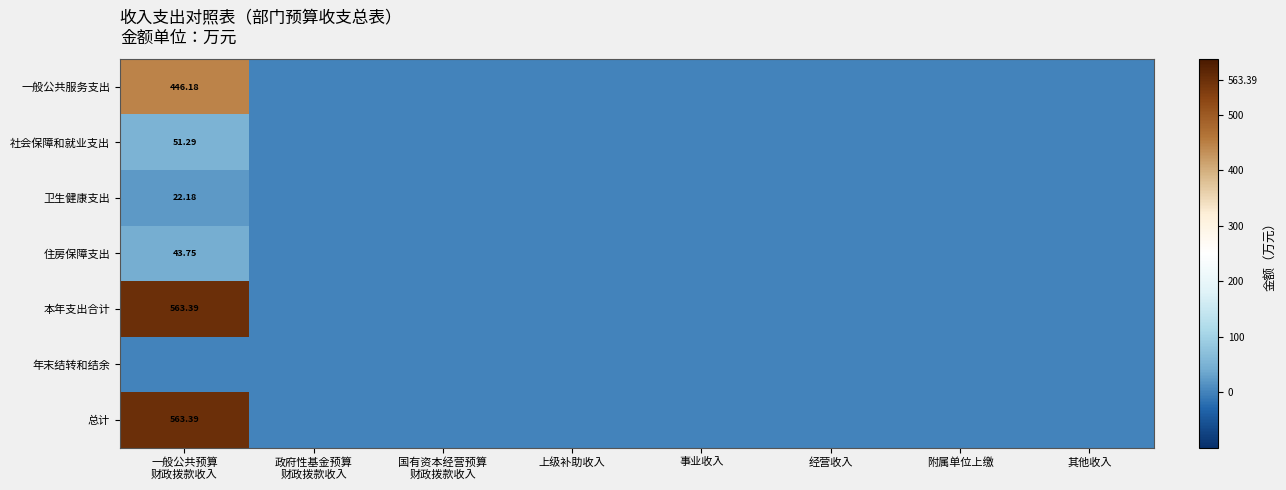

Rank the series by their maximum value, from lowest to highest.

年末结转和结余, 卫生健康支出, 住房保障支出, 社会保障和就业支出, 一般公共服务支出, 本年支出合计, 总计